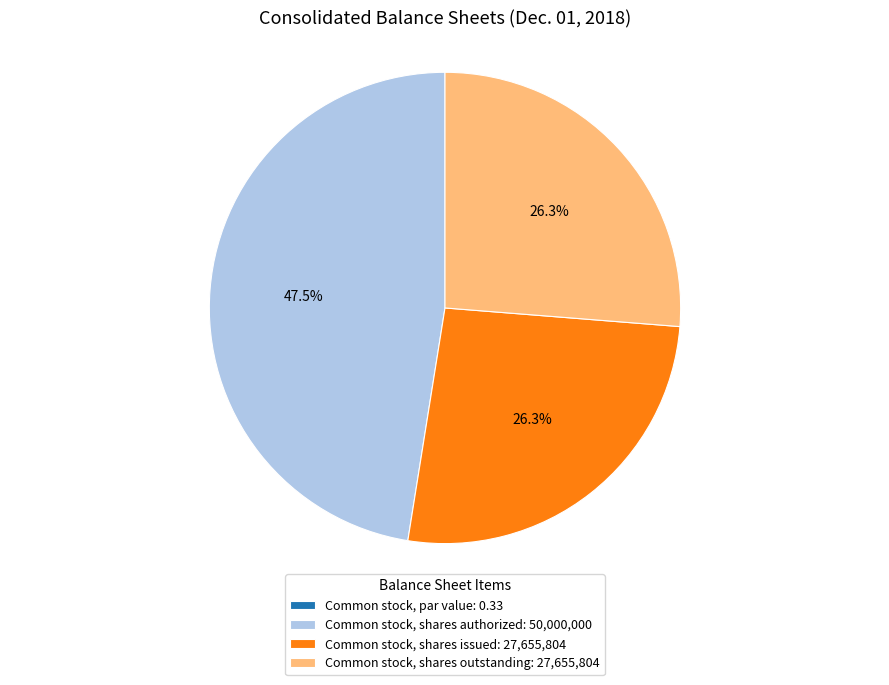

Is there a majority slice in this chart?

No